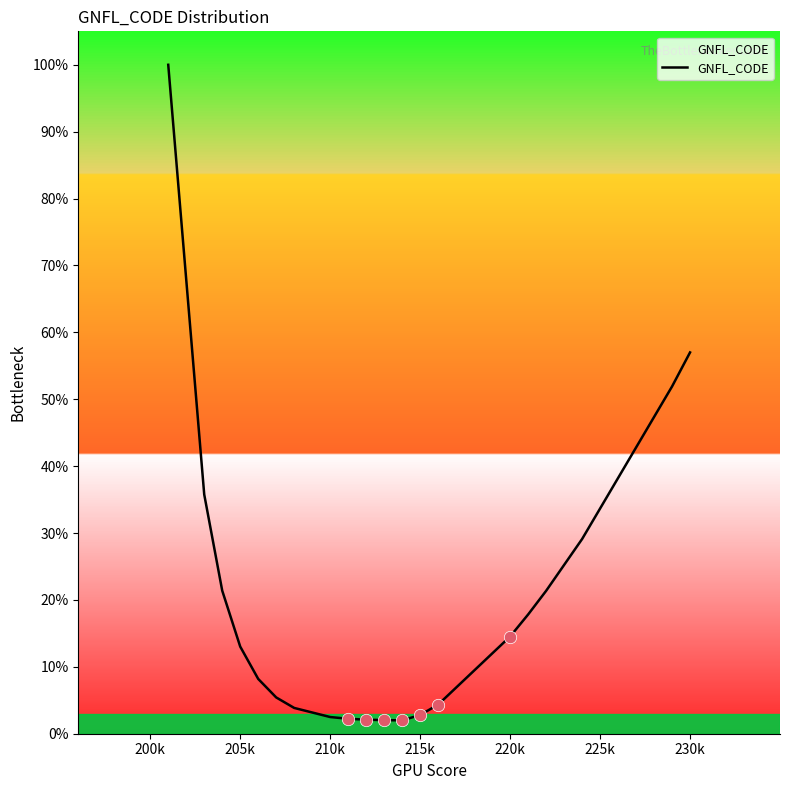

What is the greatest value displayed?

100.0